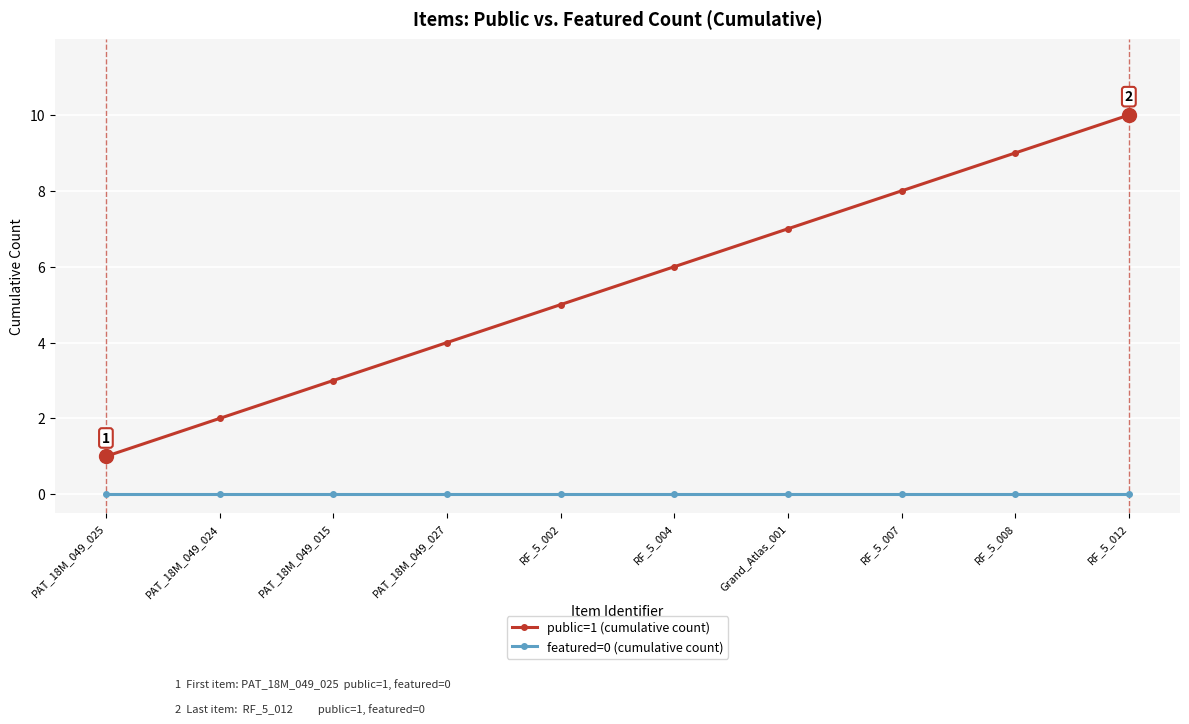

Is this an area chart (filled region under the line)?

No